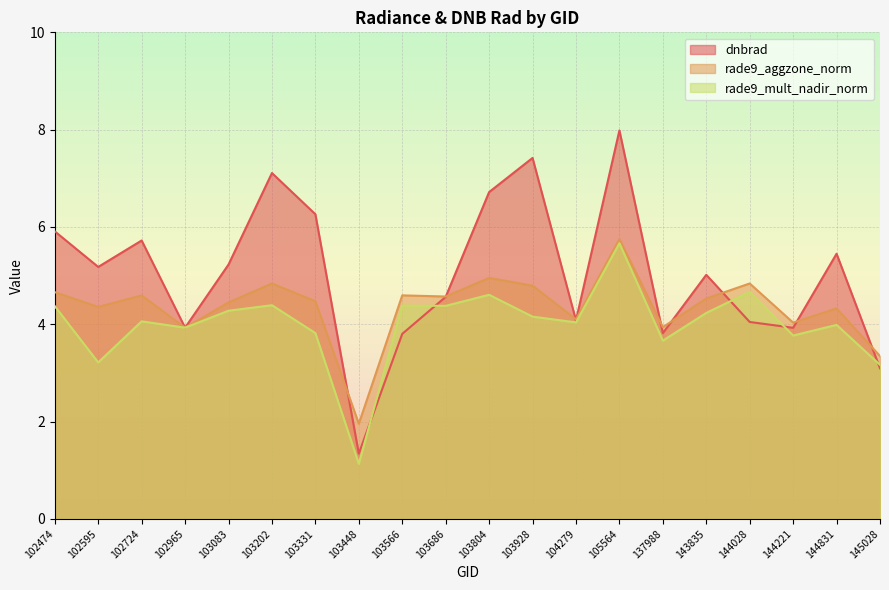

List the series in order of their overall mean, lowest first.

rade9_mult_nadir_norm, rade9_aggzone_norm, dnbrad